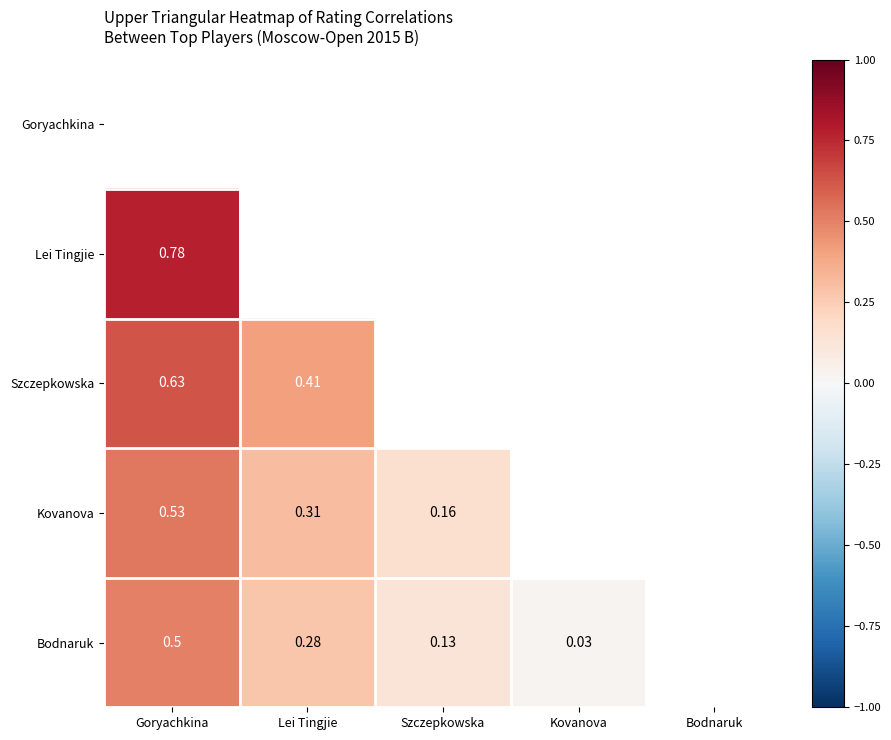

Is it true that Bodnaruk equals 0.2 at Szczepkowska?

False